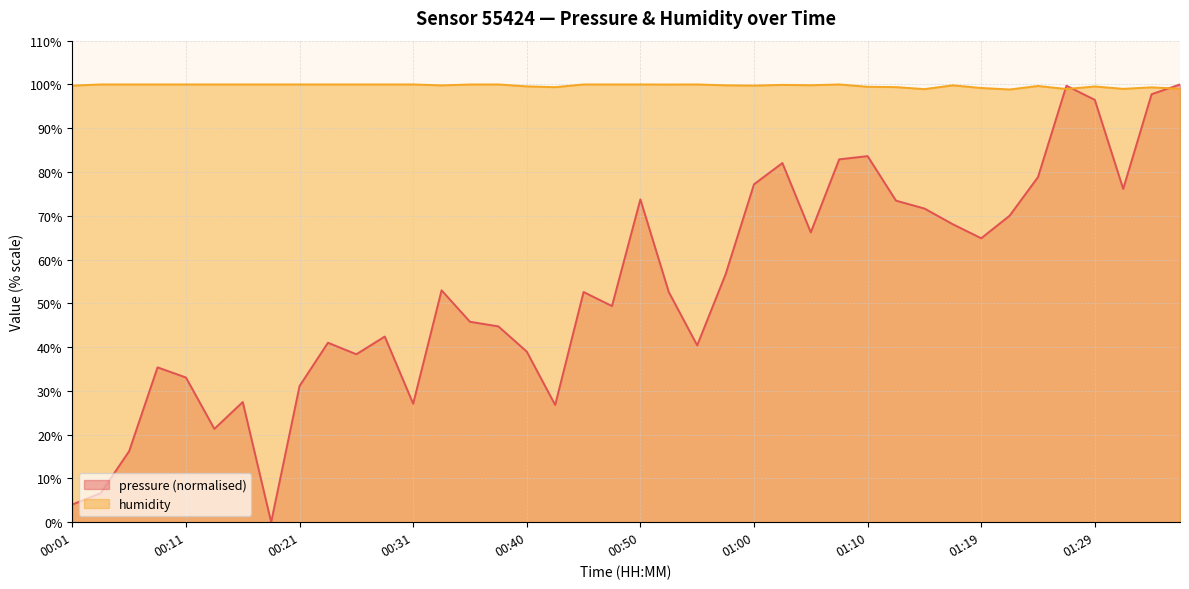

At how many categories does at least one series exceed 25?

40